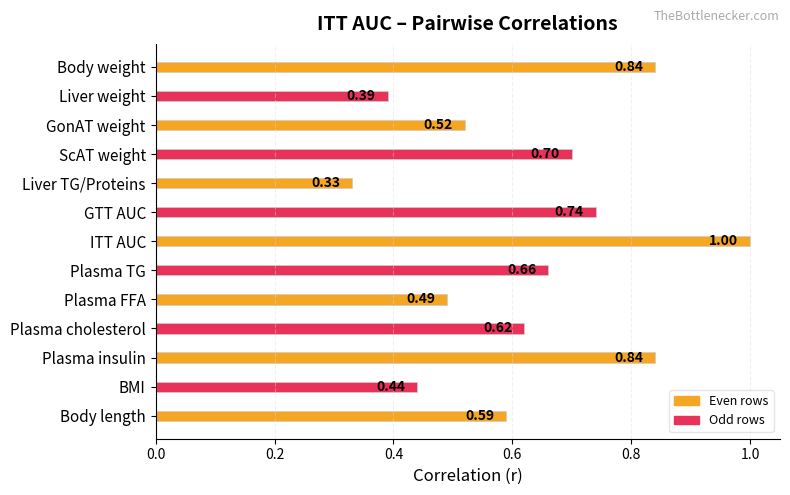

What is the greatest value displayed?

1.0